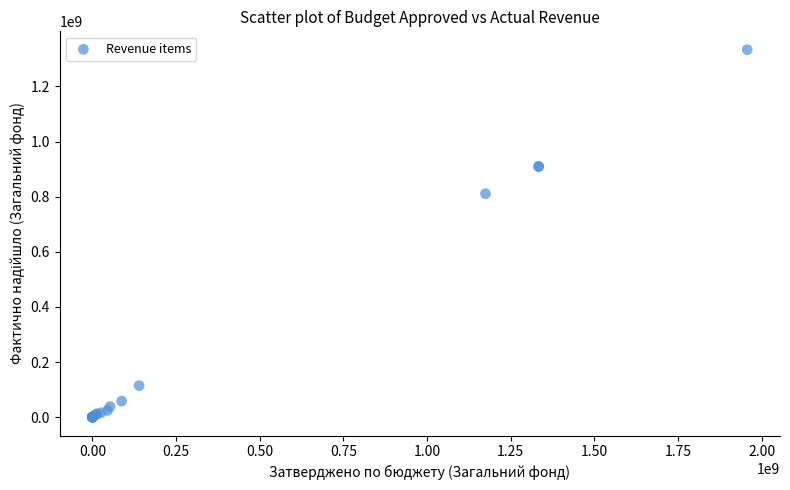

What Y value in the scatter plot is closest to 666580392?

810736671.2